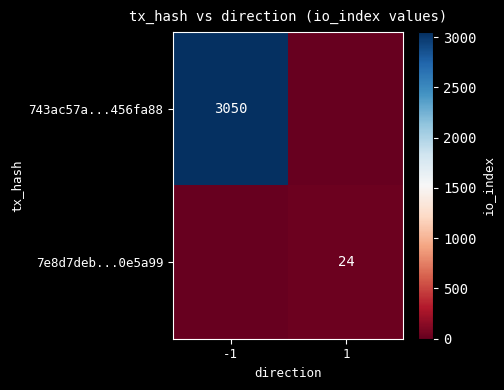

Which label corresponds to the smallest value in the chart?

1